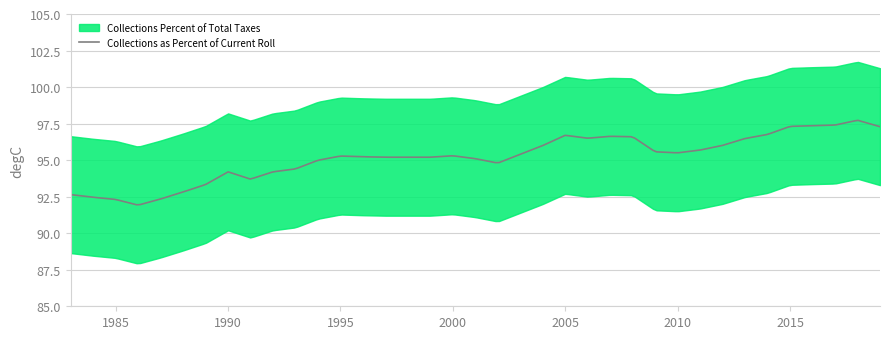

True or false: Collections Percent of Total Taxes has a value of 92.3 at 1987.

True